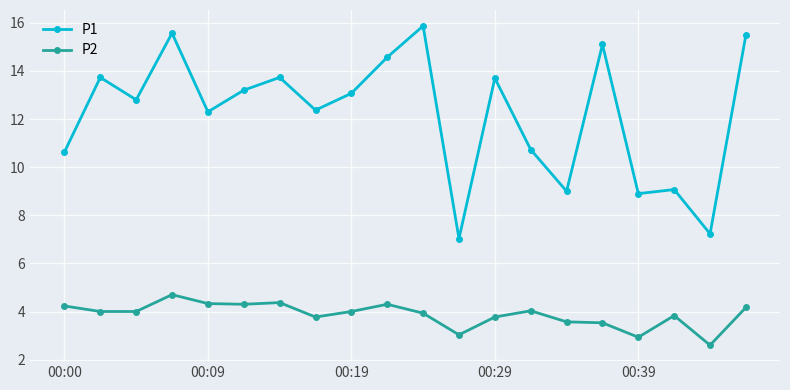

What is the maximum value shown in the chart?

15.9